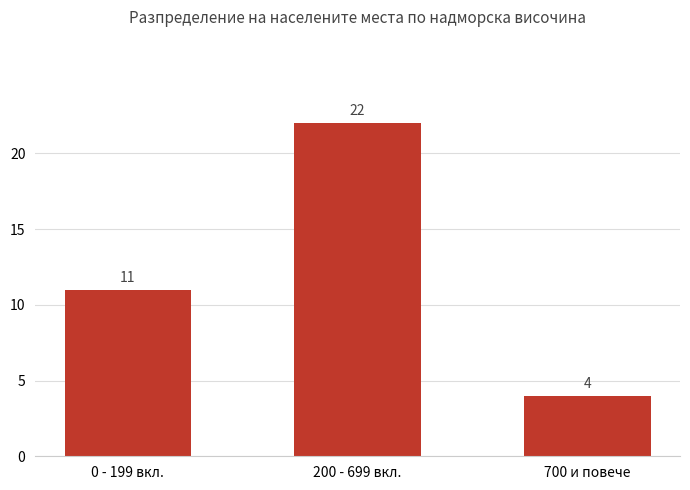

How many data points does each series have?

3